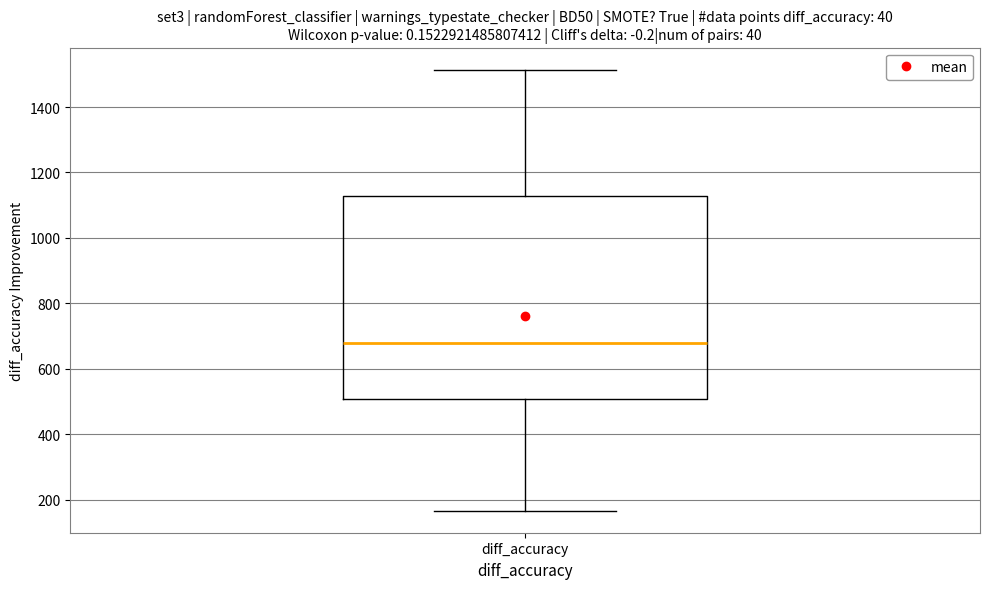

Read this box plot against the y-axis: the position of the median line, the range covered by the box, and the ends of both whiskers. The values are not printed on the chart, so give them approximately, as read against the axis.

median 680, box 500 to 1120, whiskers 160 to 1520